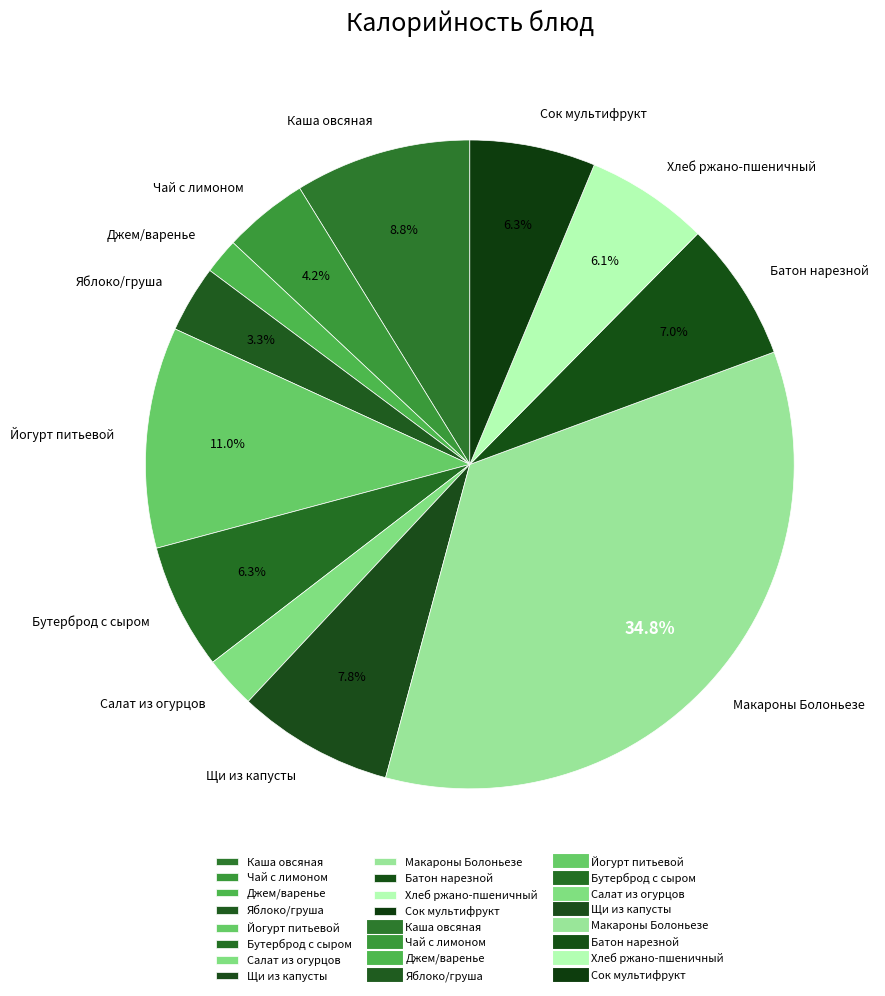

Combined, do Яблоко/груша and Щи из капусты account for over 50%?

No